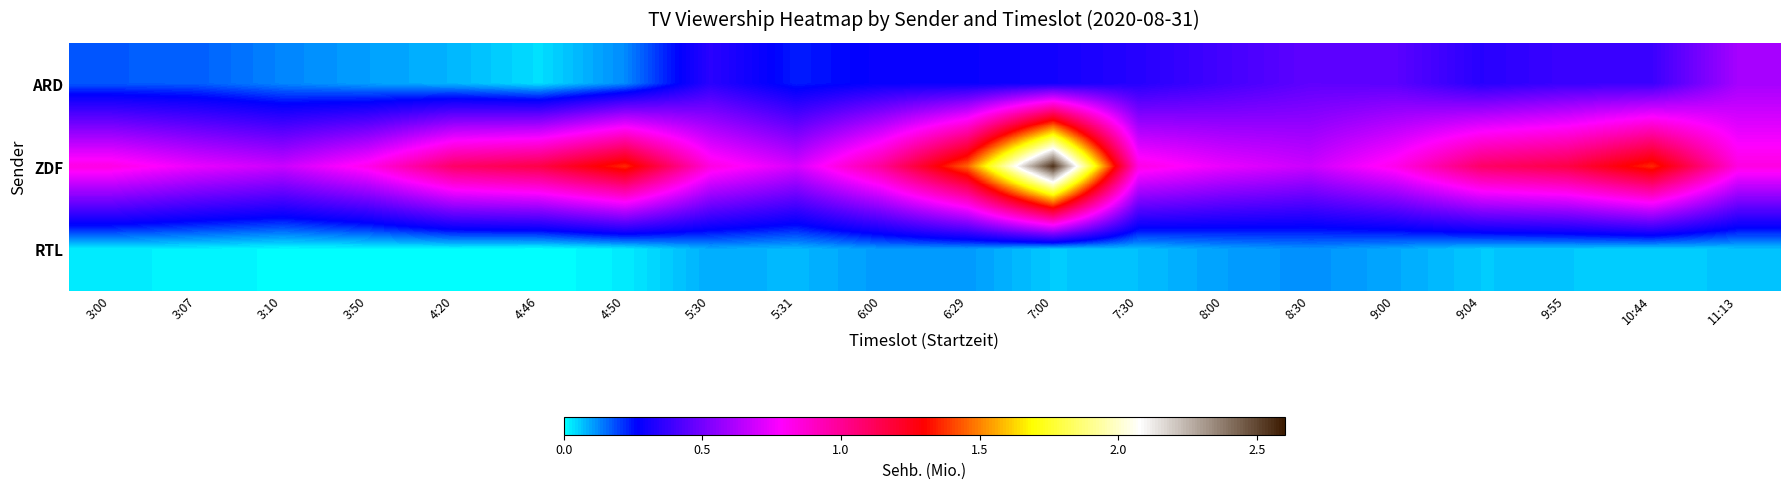

Reading left to right, transcribe all the data shown in this chart.

ARD: 3:00=0.2	3:07=0.2	3:10=0.1	3:50=0.1	4:20=0.1	4:46=0.0	4:50=0.1	5:30=0.3	5:31=0.2	6:00=0.3	6:29=0.3	7:00=0.3	7:30=0.3	8:00=0.4	8:30=0.5	9:00=0.4	9:04=0.3	9:55=0.4	10:44=0.4	11:13=0.6
ZDF: 3:00=0.8	3:07=0.7	3:10=0.7	3:50=0.8	4:20=1.1	4:46=1.2	4:50=1.4	5:30=0.8	5:31=0.7	6:00=1.0	6:29=1.5	7:00=2.6	7:30=0.8	8:00=0.7	8:30=0.7	9:00=0.8	9:04=1.1	9:55=1.2	10:44=1.4	11:13=0.8
RTL: 3:00=0.0	3:07=0.0	3:10=0.0	3:50=0.0	4:20=0.0	4:46=0.0	4:50=0.0	5:30=0.1	5:31=0.1	6:00=0.1	6:29=0.1	7:00=0.1	7:30=0.1	8:00=0.1	8:30=0.1	9:00=0.1	9:04=0.1	9:55=0.1	10:44=0.1	11:13=0.1